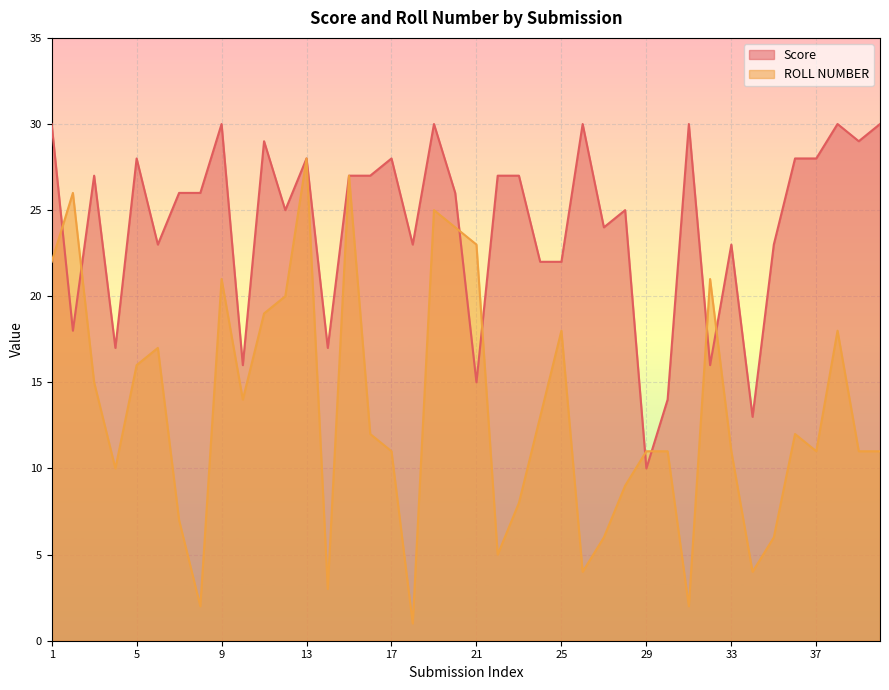

Where do ROLL NUMBER and Score first cross each other?

1 and 2